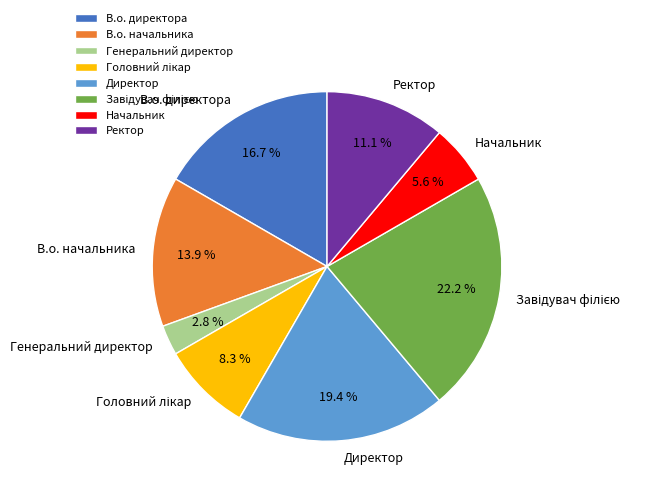

Combined, do В.о. директора and Директор account for over 50%?

No